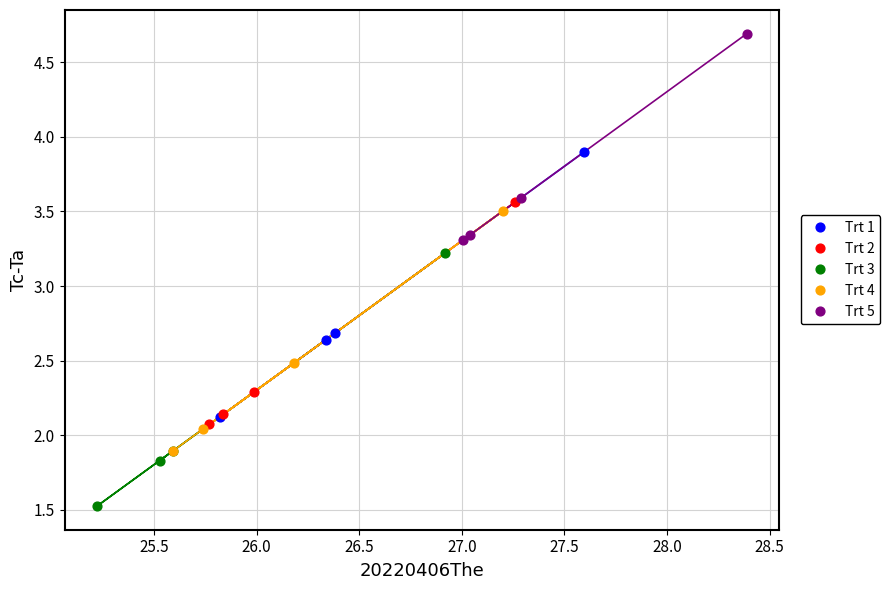

Which series reaches the maximum Y coordinate?

Trt 5